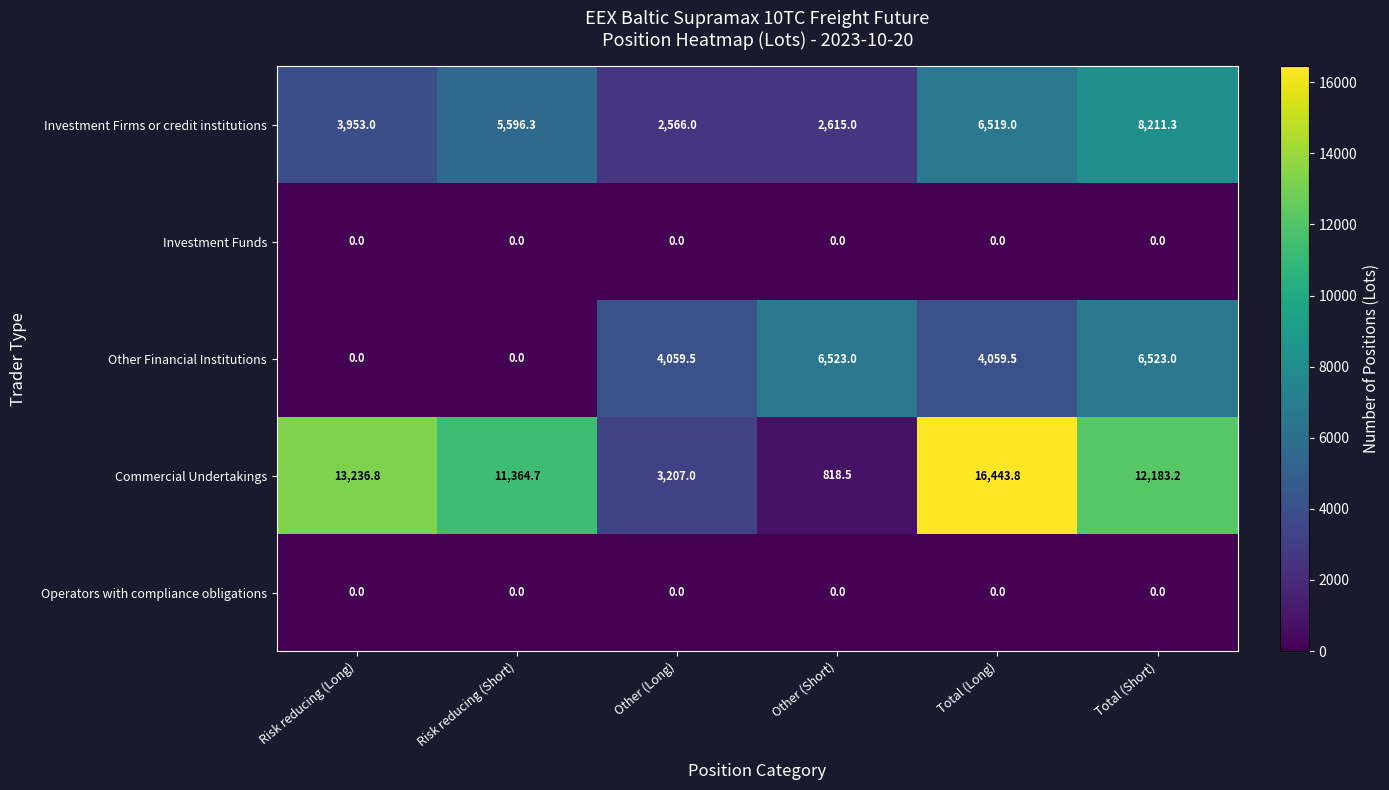

At how many categories does at least one series exceed 1919?

6